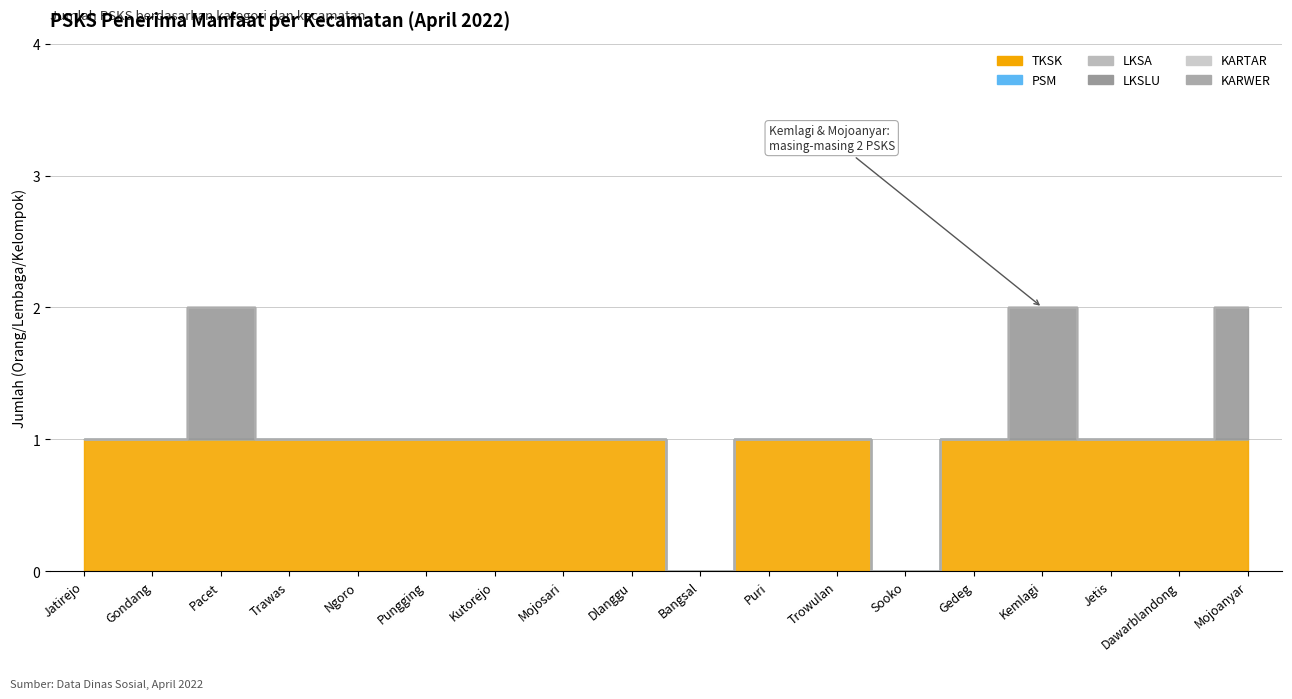

What is the difference between the highest and lowest values at Pacet?

1